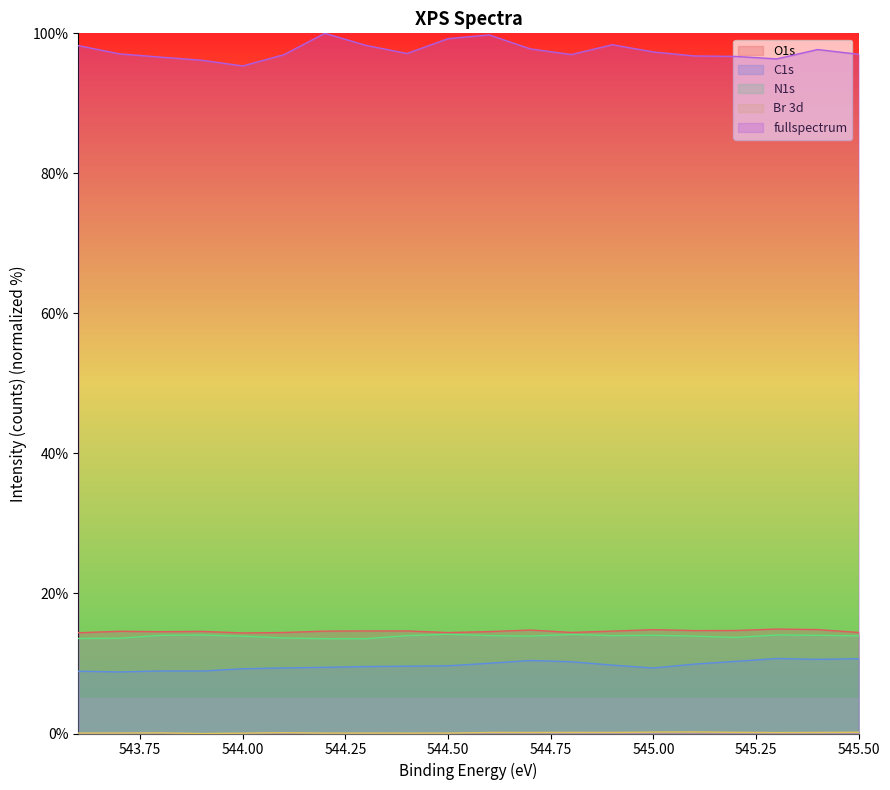

What is the difference between the N1s values at 544.8 and 544.9?

0.2